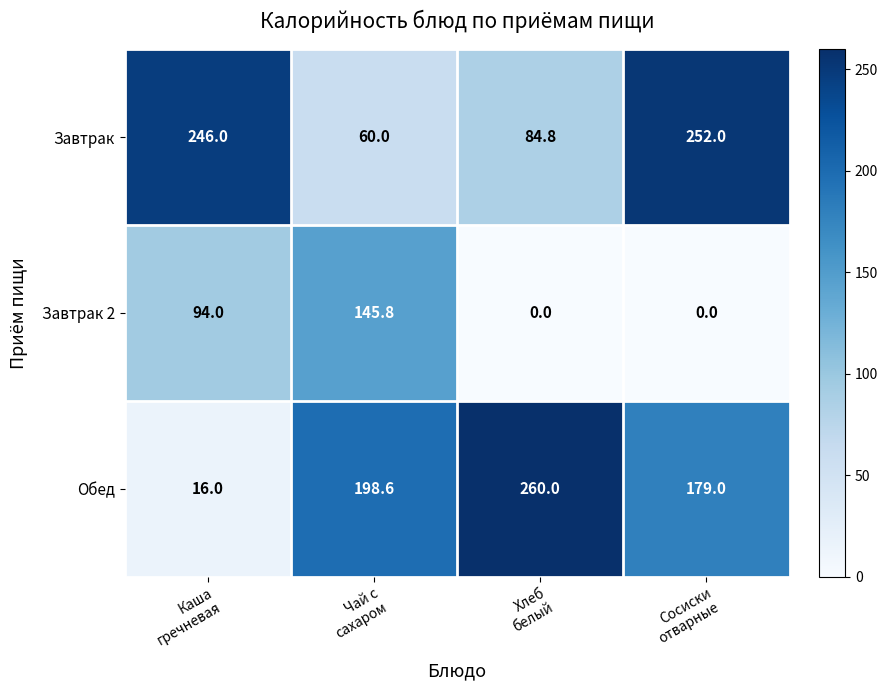

At Хлеб
белый, list the series in order from smallest to largest.

Завтрак 2, Завтрак, Обед